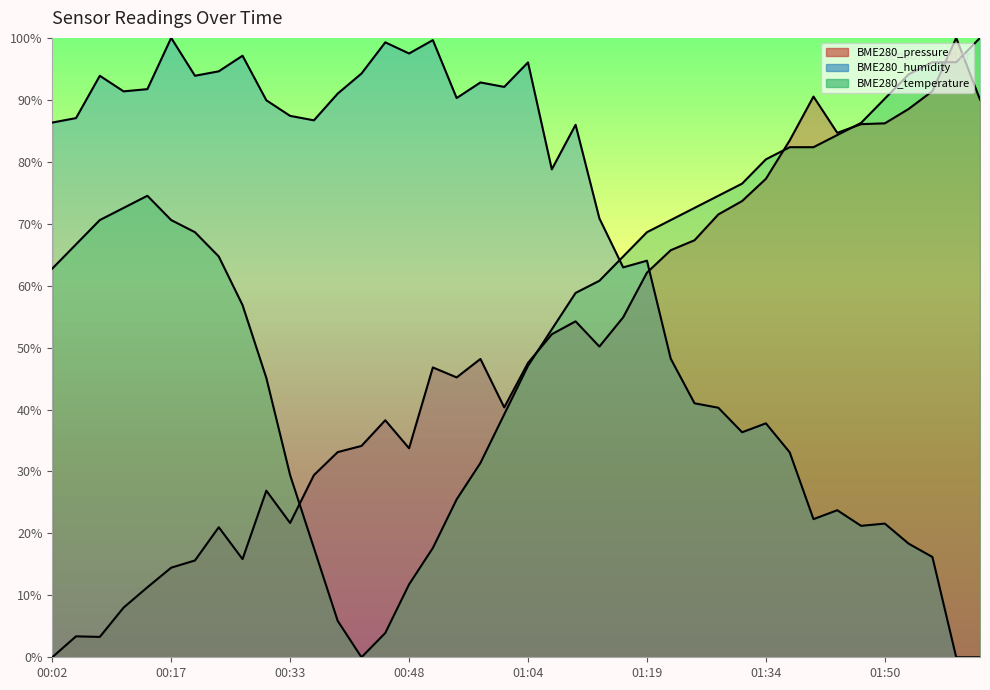

Is it true that BME280_pressure equals 91.4 at 01:56?

True